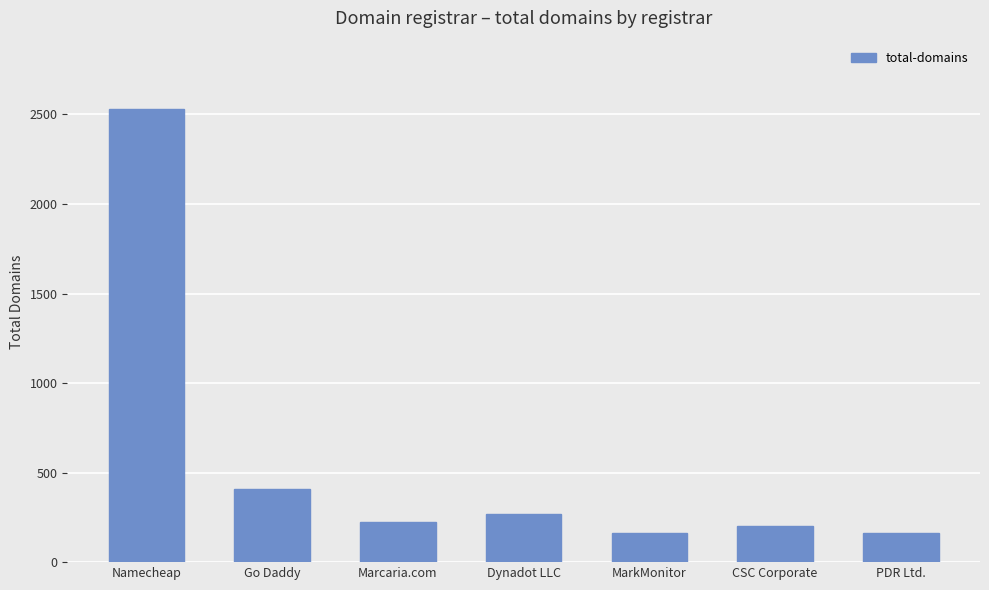

What is the label of the 3rd bar from the left?

Marcaria.com